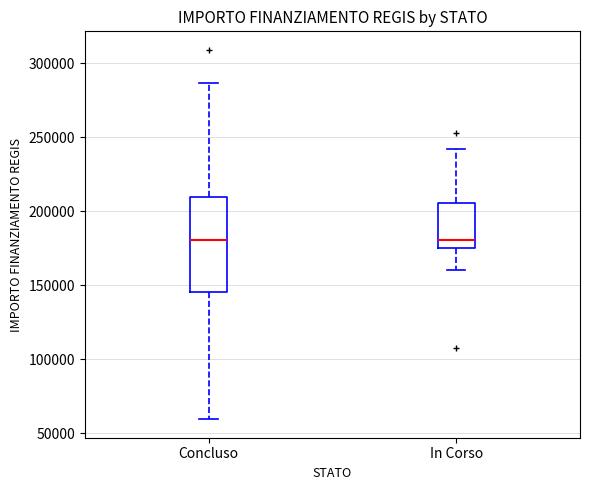

Which box is the tallest, from its lower edge to its upper edge?

Concluso